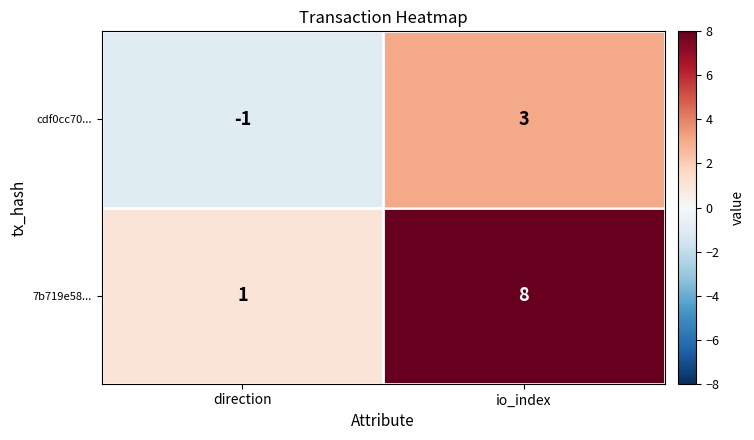

Reading left to right, extract all data points from this chart.

cdf0cc70...: -1	3
7b719e58...: 1	8